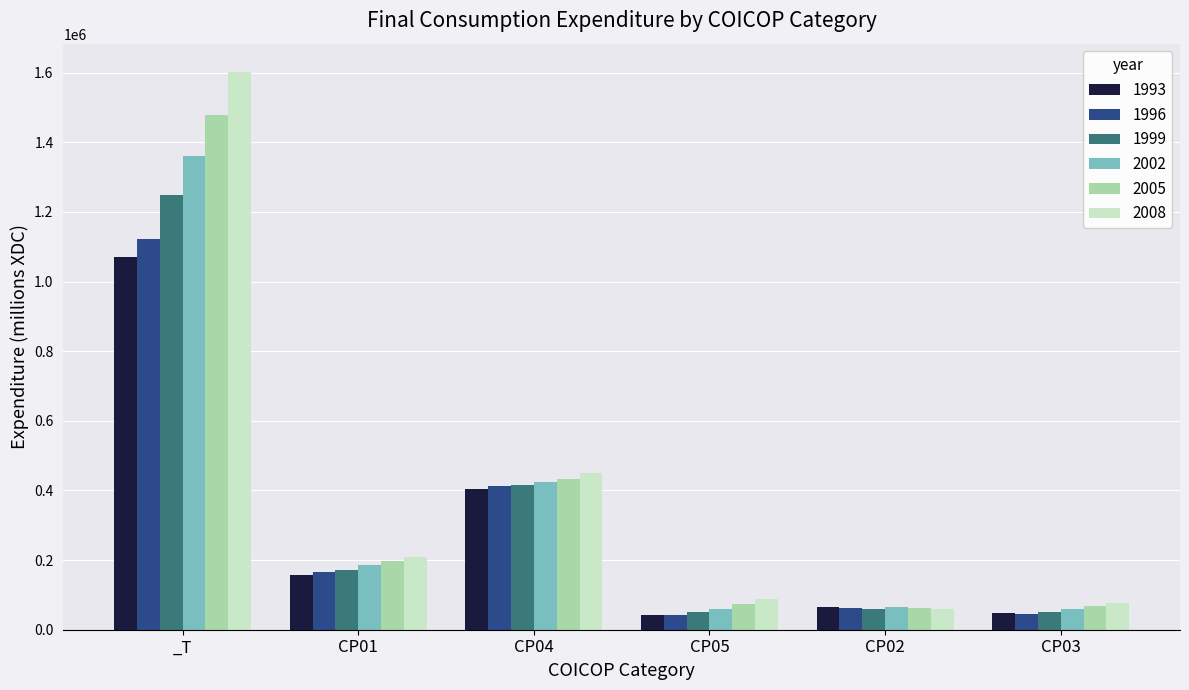

Is it true that 2008 equals 209967 at CP01?

True